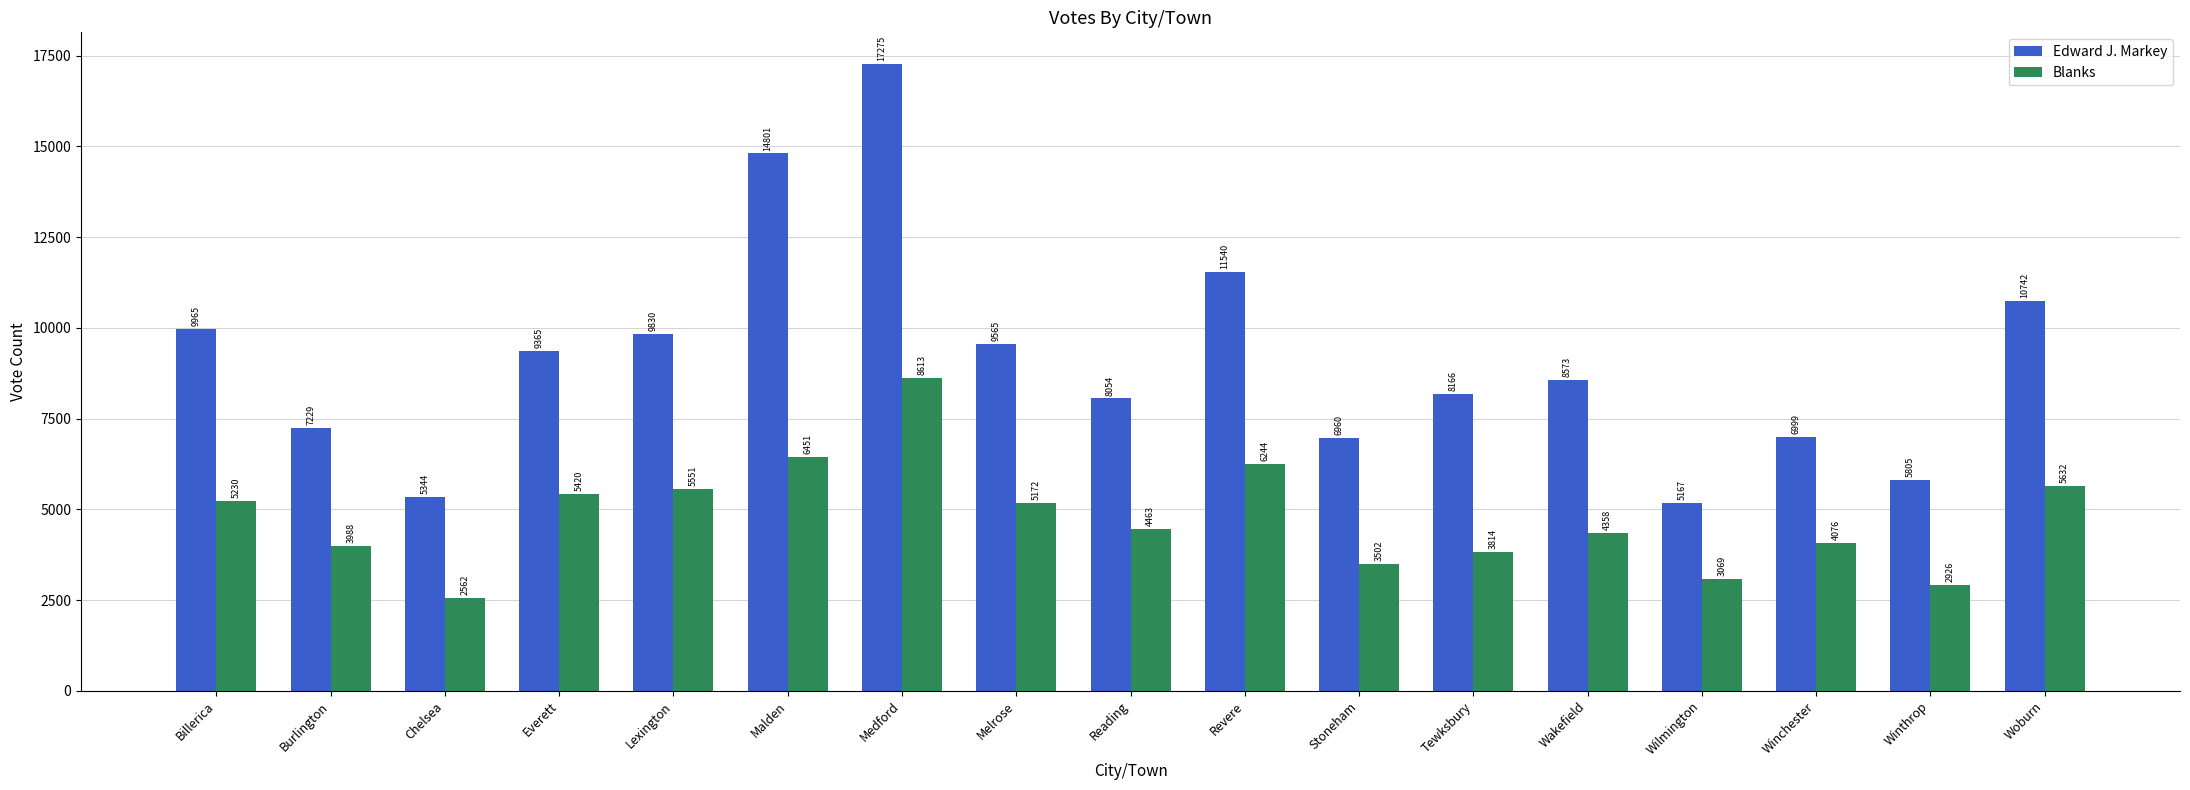

What is the minimum value for Edward J. Markey?

5167